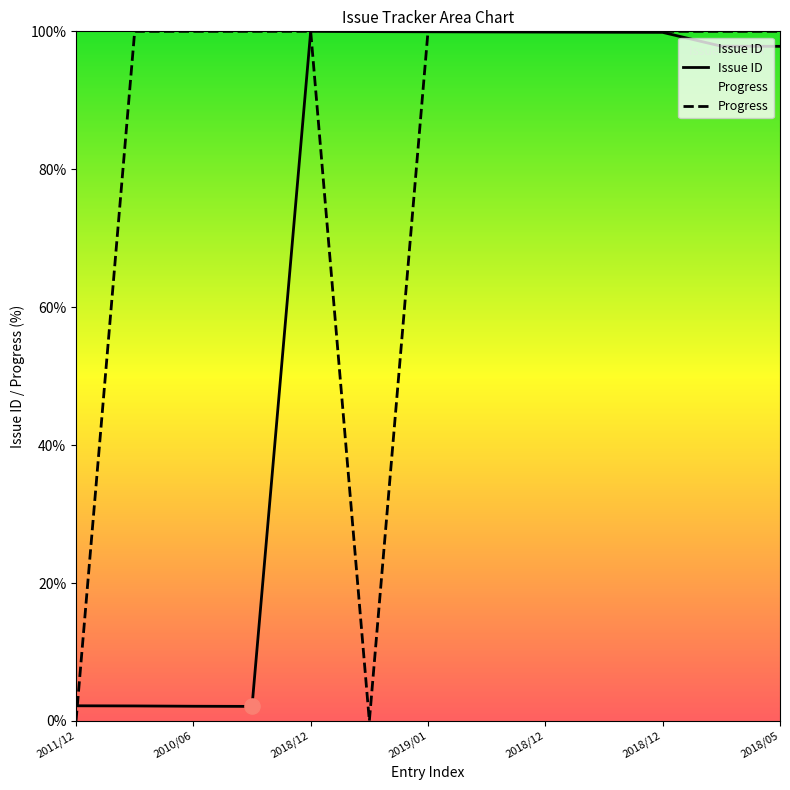

Which series has the widest spread of Y values?

Progress